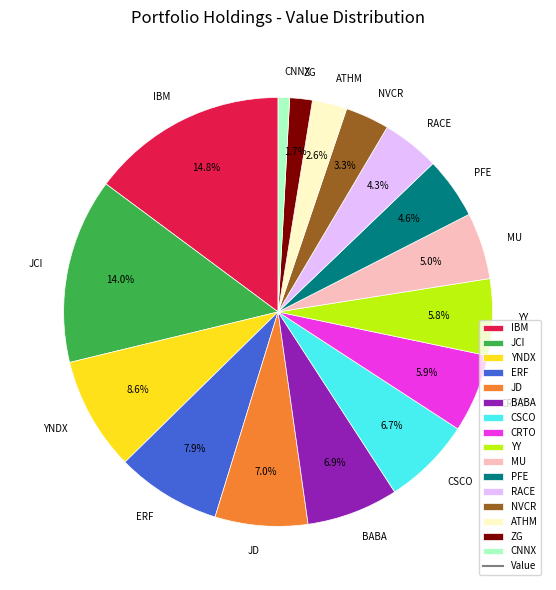

What is the ratio of the value at CSCO to the value at YY?

1.2